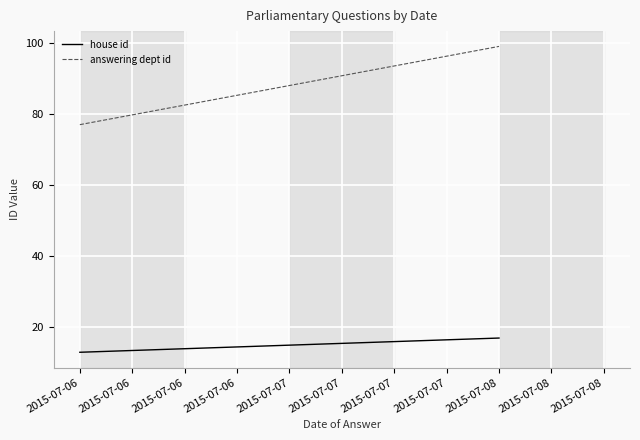

How many values in the house id series are below 15?

1